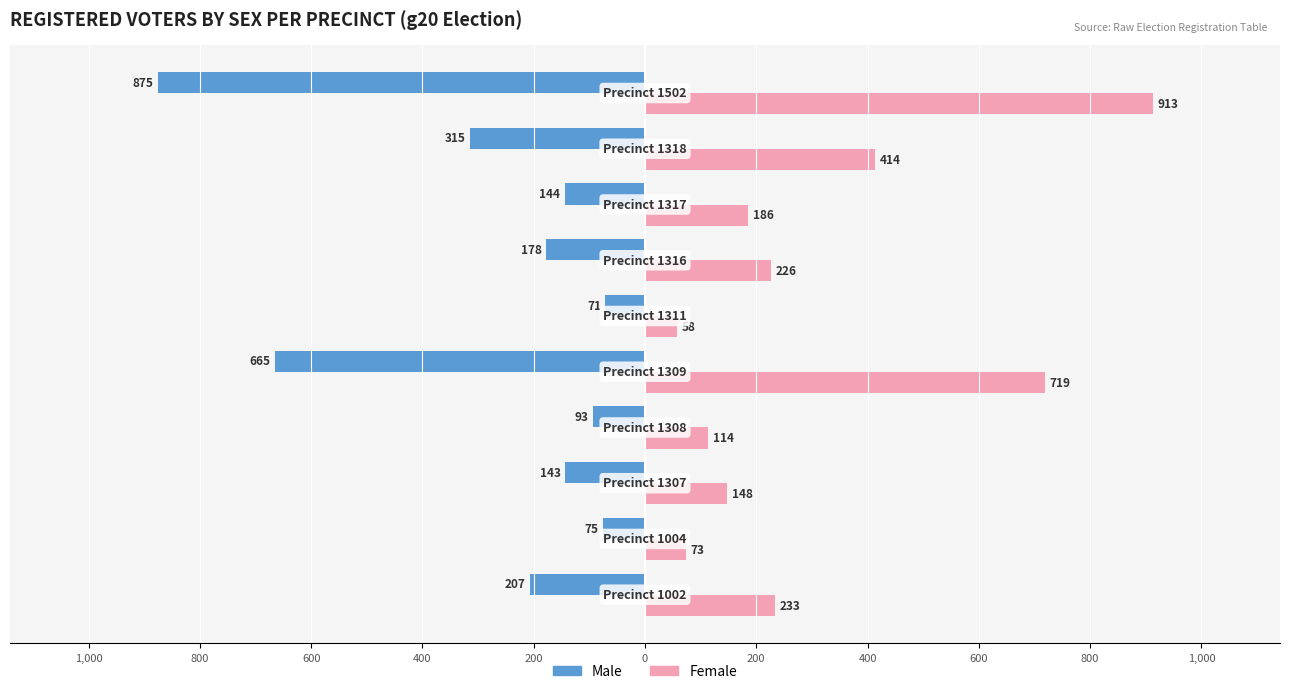

What are all the series names shown in the legend?

Male, Female